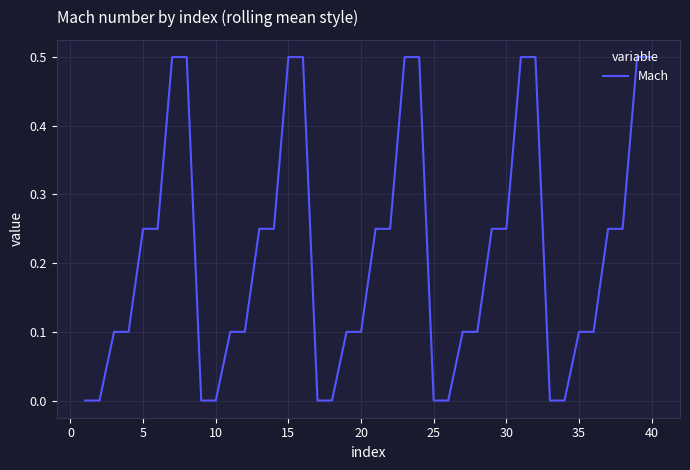

What is the greatest value displayed?

0.5